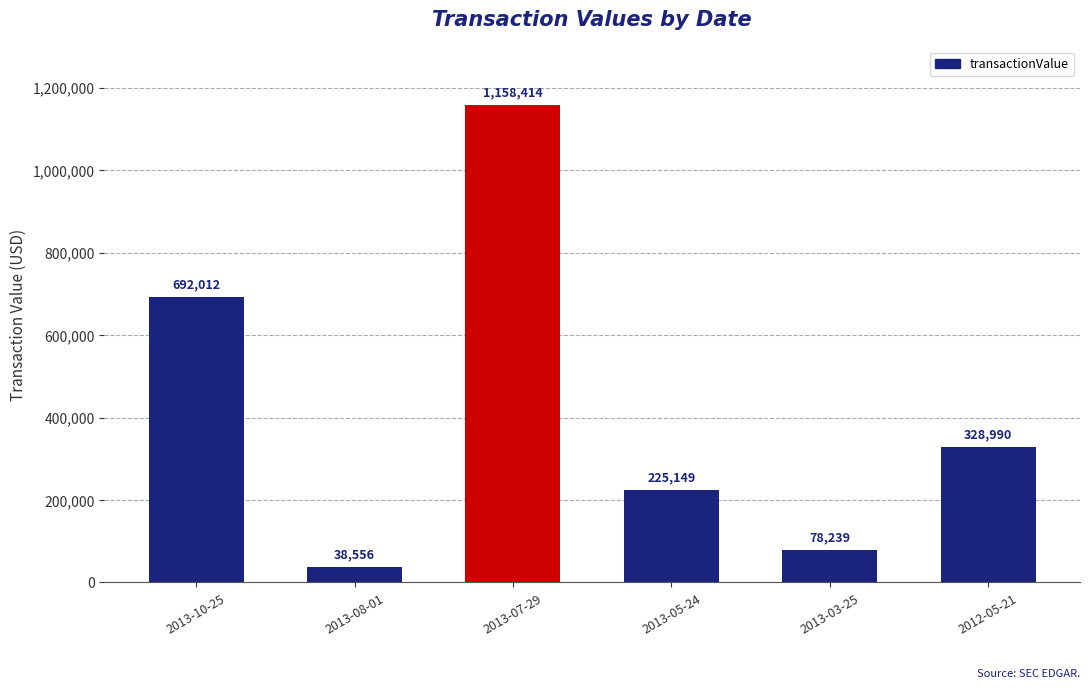

What is the label of the 3rd bar from the left?

2013-07-29